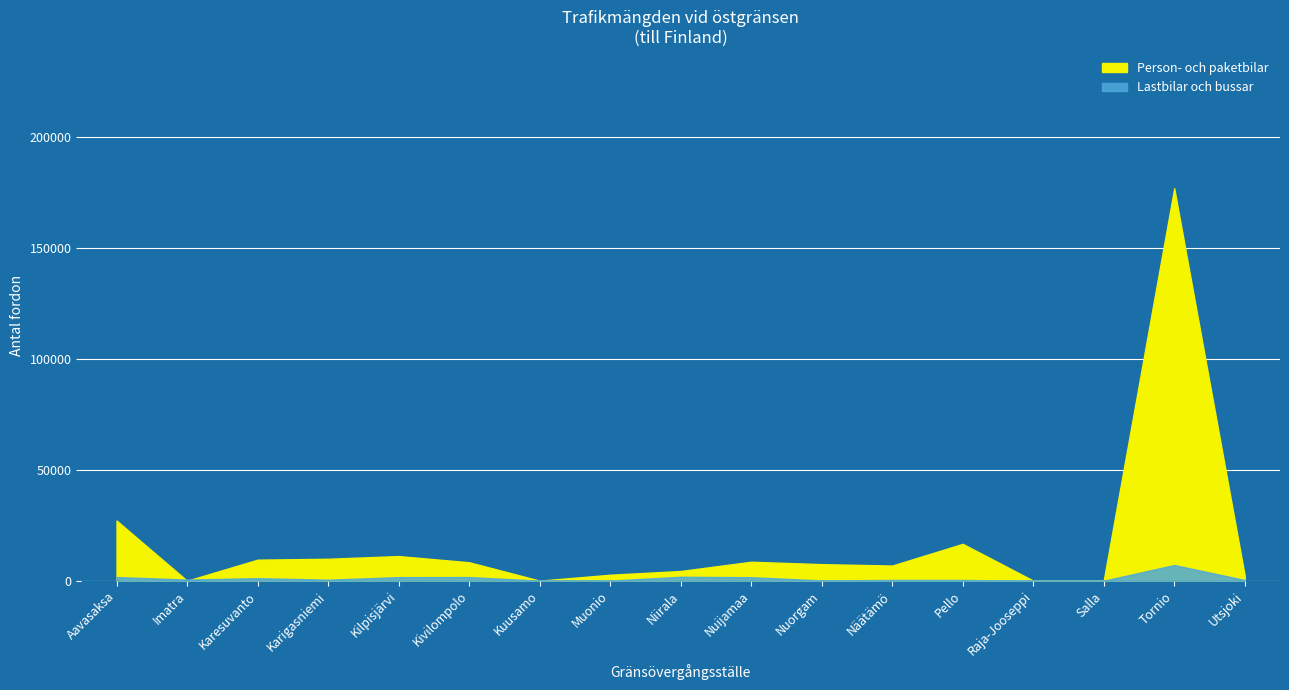

True or false: Lastbilar och bussar and Person- och paketbilar intersect in this chart.

True